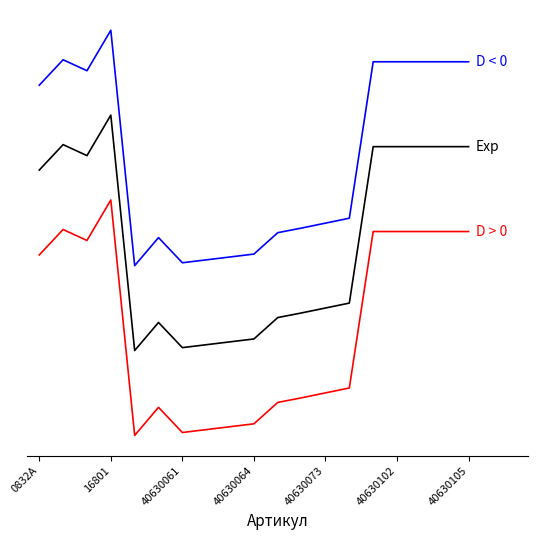

What is the label of the 1st point from the left?

0832A